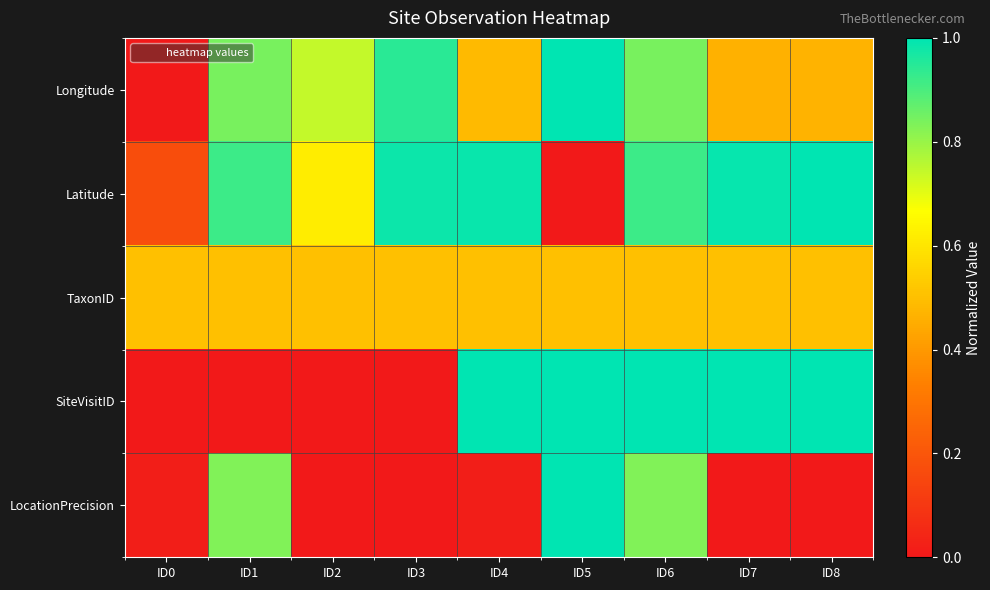

Reading left to right, list all the values displayed in this chart.

Longitude: ID0=0.0	ID1=0.8	ID2=0.7	ID3=0.9	ID4=0.5	ID5=1.0	ID6=0.8	ID7=0.5	ID8=0.5
Latitude: ID0=0.2	ID1=0.9	ID2=0.6	ID3=1.0	ID4=1.0	ID5=0.0	ID6=0.9	ID7=1.0	ID8=1.0
TaxonID: ID0=0.5	ID1=0.5	ID2=0.5	ID3=0.5	ID4=0.5	ID5=0.5	ID6=0.5	ID7=0.5	ID8=0.5
SiteVisitID: ID0=0.0	ID1=0.0	ID2=0.0	ID3=0.0	ID4=1.0	ID5=1.0	ID6=1.0	ID7=1.0	ID8=1.0
LocationPrecision: ID0=0.0	ID1=0.8	ID2=0.0	ID3=0.0	ID4=0.0	ID5=1.0	ID6=0.8	ID7=0.0	ID8=0.0